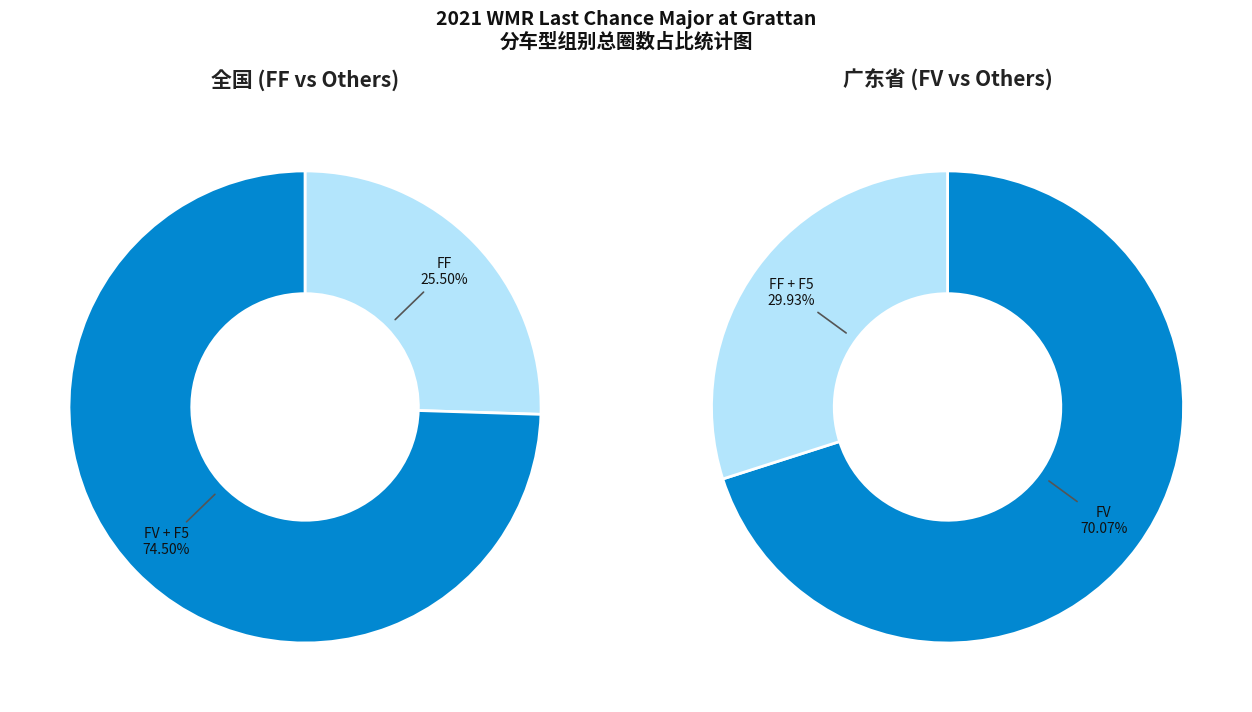

To the nearest percent, what percentage of the pie is F5?

9%